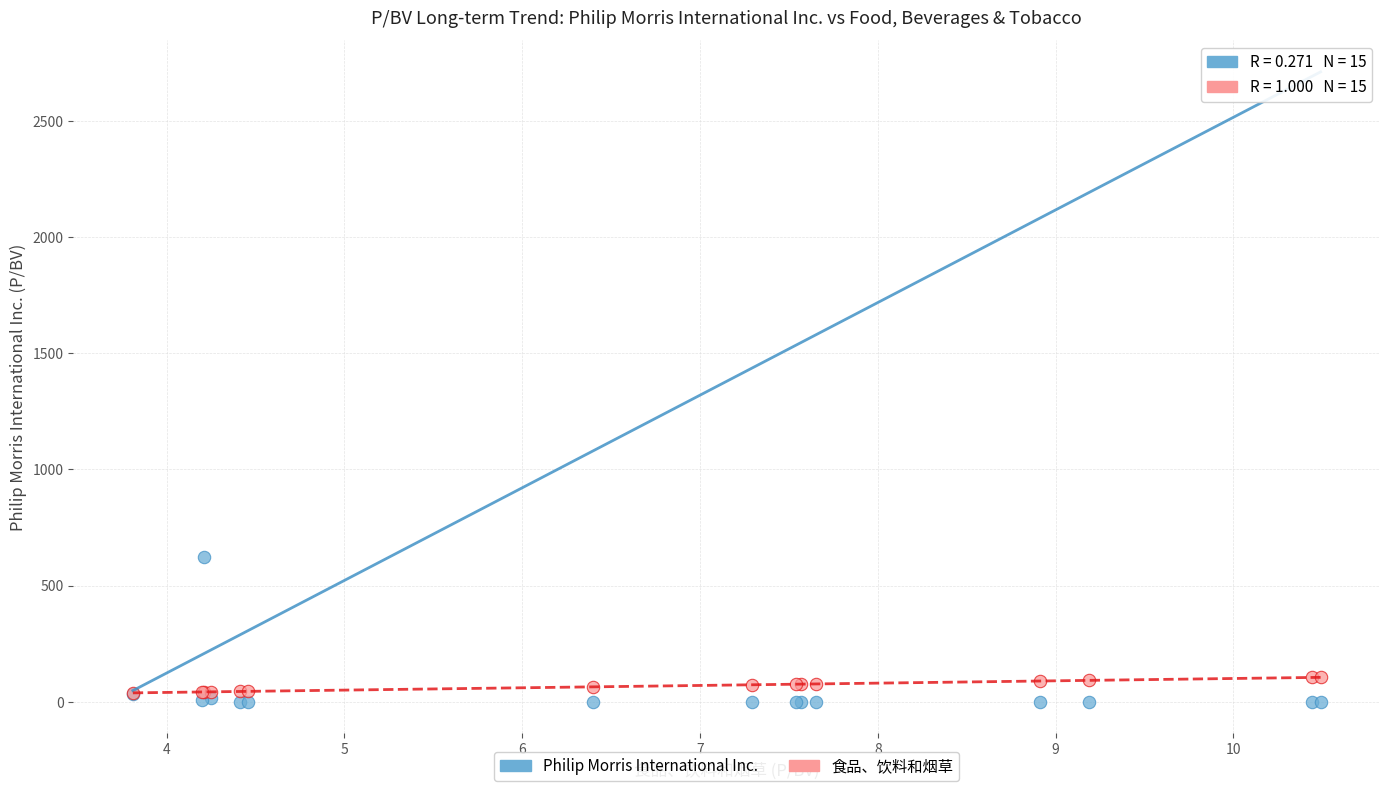

Which series reaches the minimum Y coordinate?

Philip Morris International Inc.